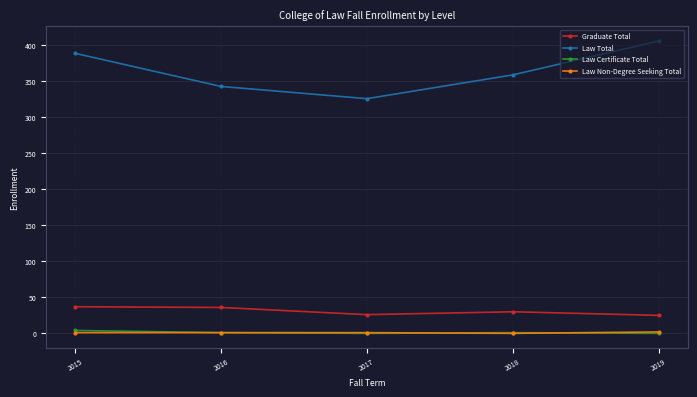

What is the average value of the Graduate Total series?

31